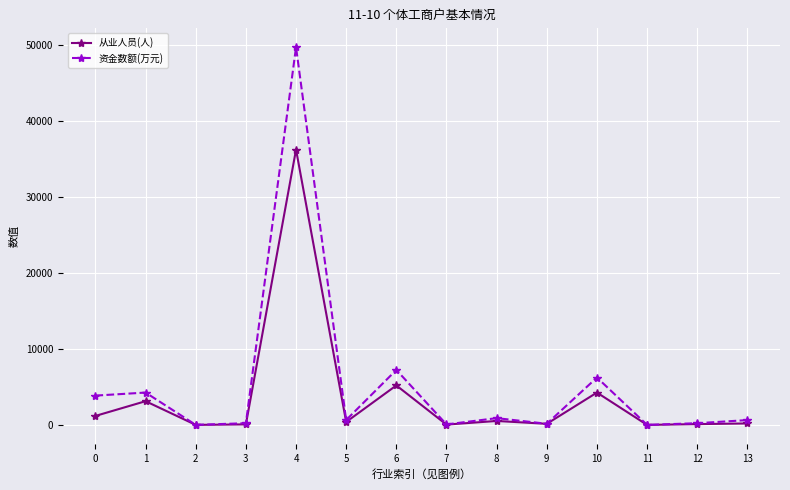

Which series has the largest total across all categories?

资金数额(万元)